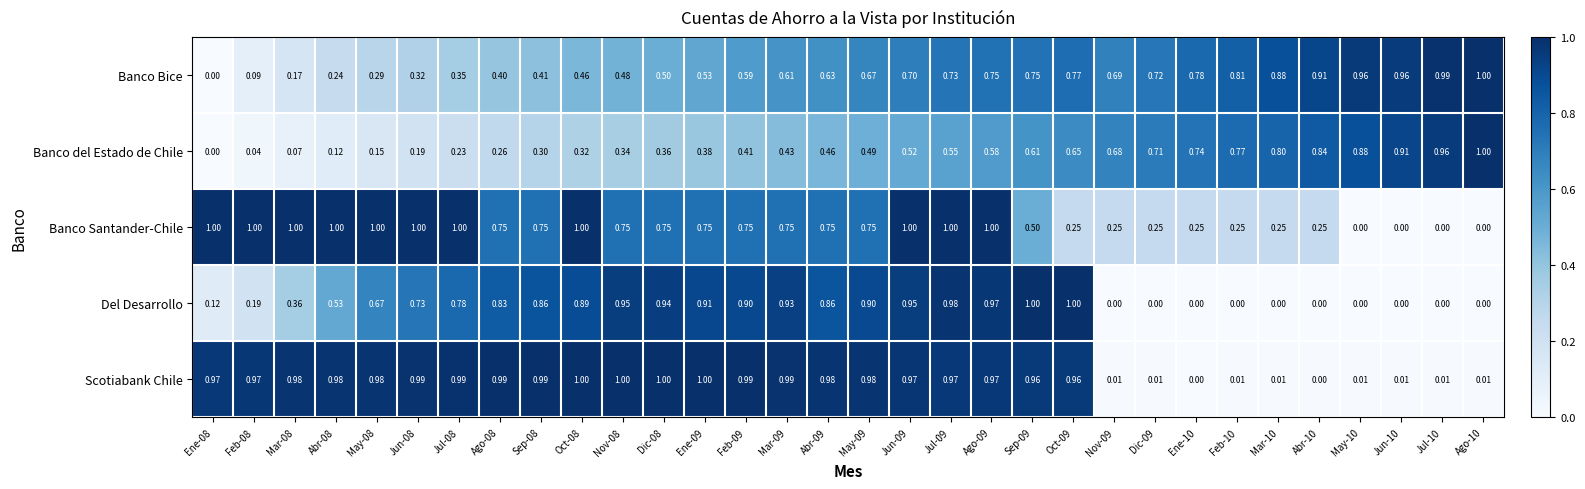

At how many categories does at least one series exceed 0?

32